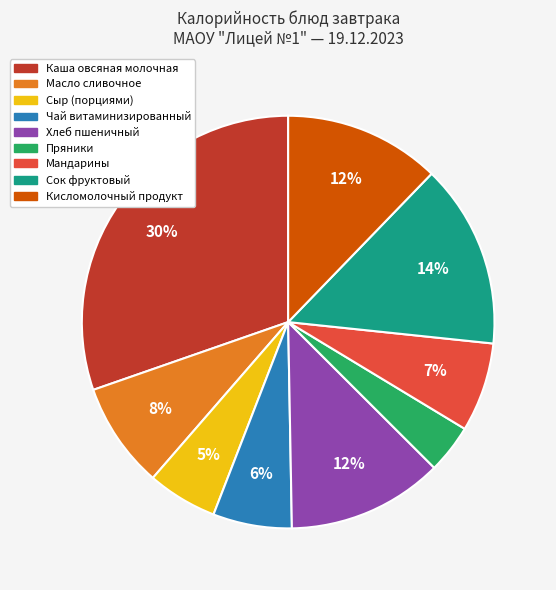

The Мандарины slice represents 7% of the pie. True or false?

True